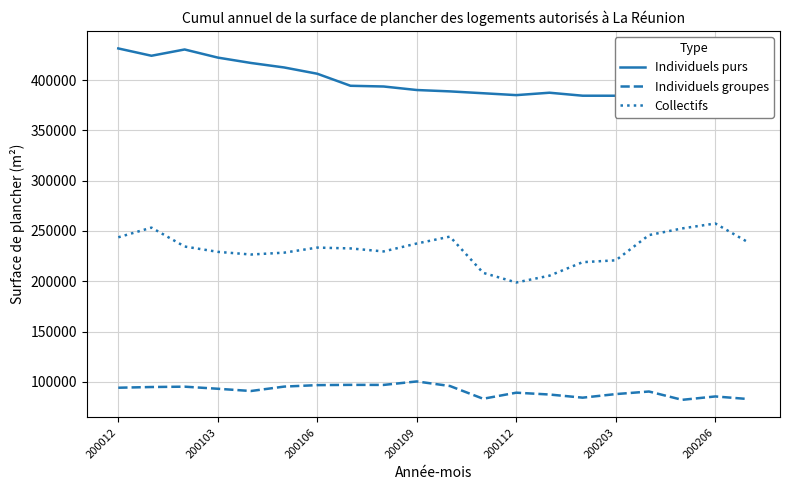

In Individuels groupes, how many points are higher than both neighbors (excluding endpoints)?

6